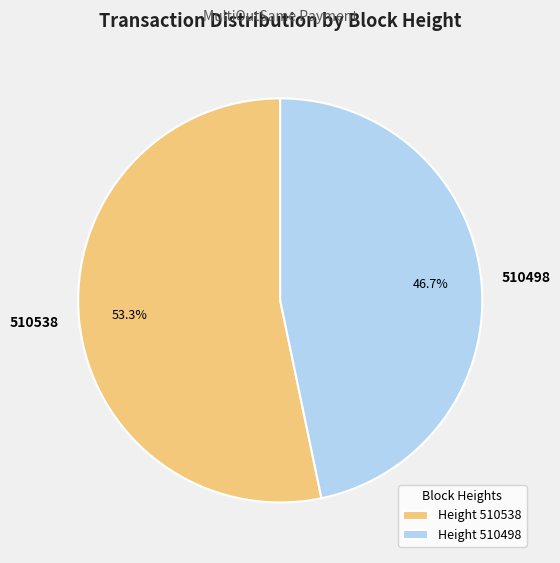

Is it true that 510498 is 59% of the pie?

False